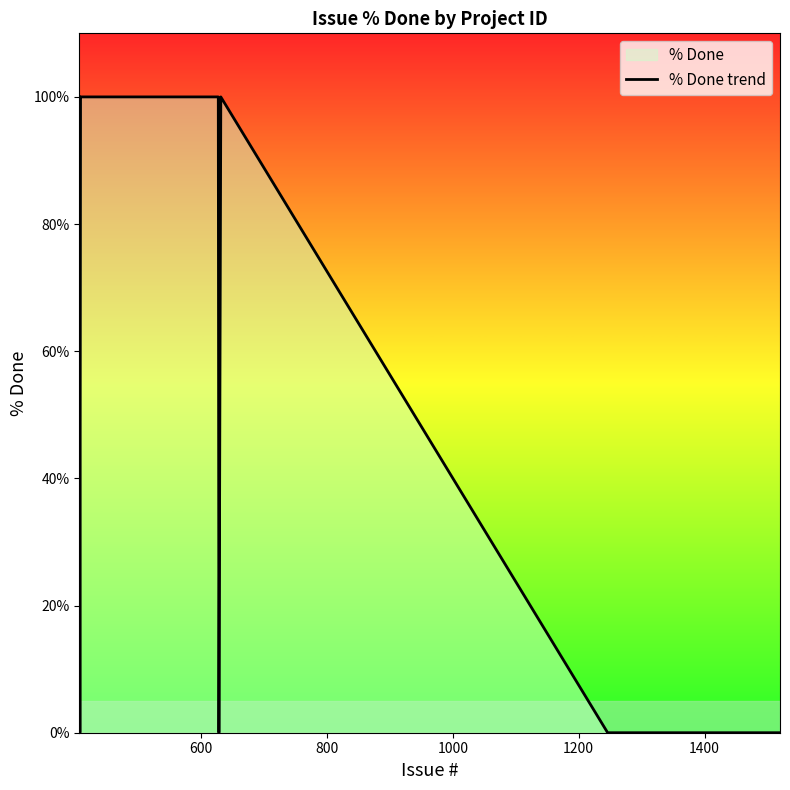

What is the difference between the maximum and minimum values?

100